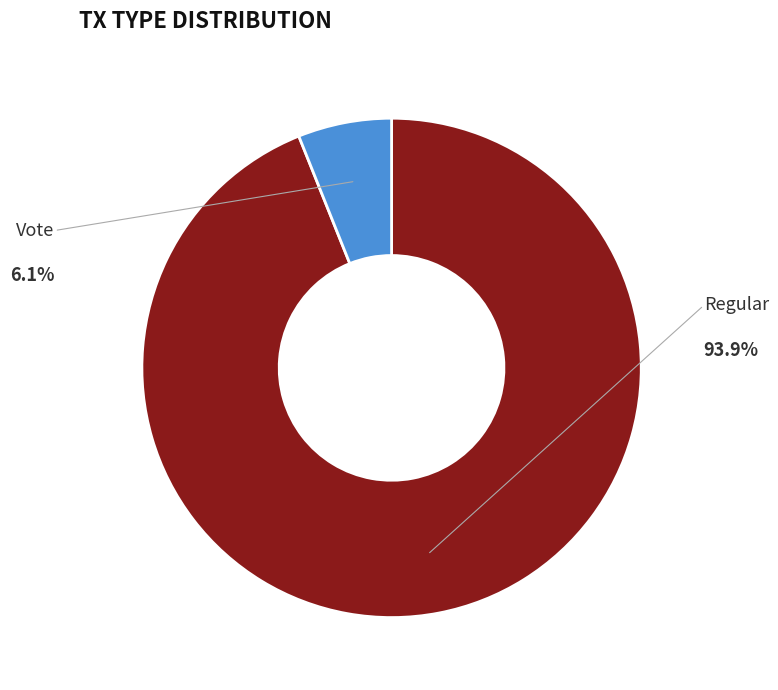

Does any single category account for the majority?

Yes